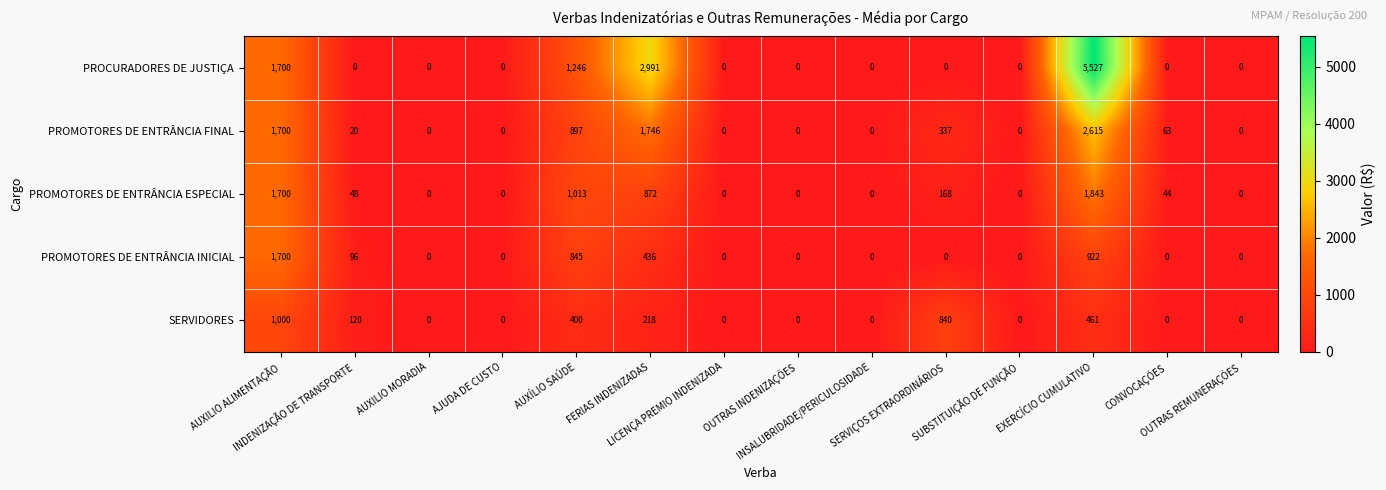

What is the highest value of the PROMOTORES DE ENTRÂNCIA INICIAL series?

1700